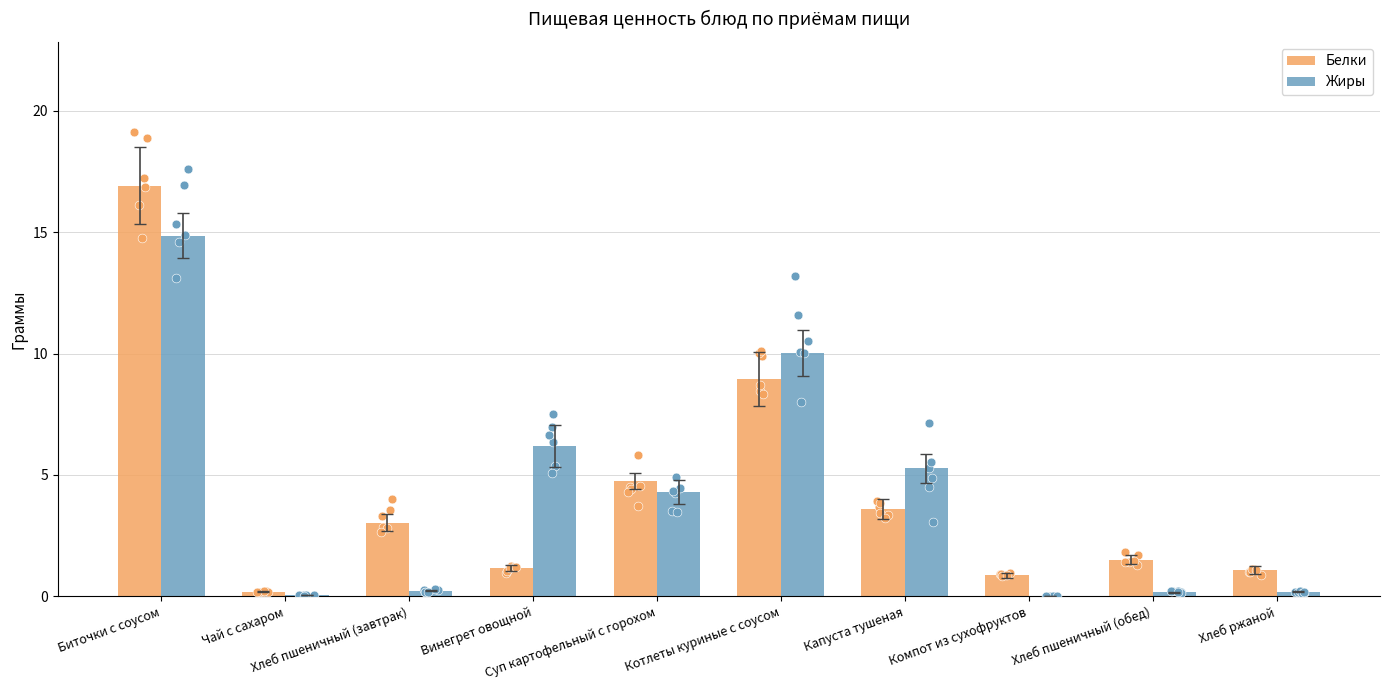

Which series contains the highest Y value?

Белки